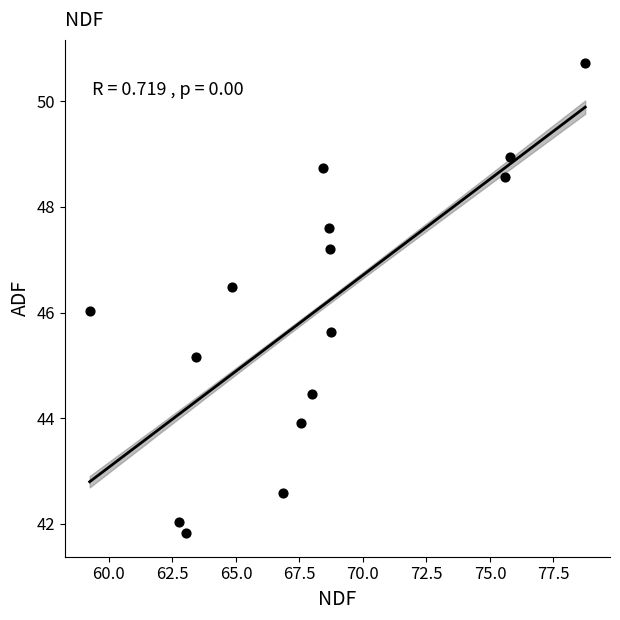

What is the range of X values (max minus min)?

19.5